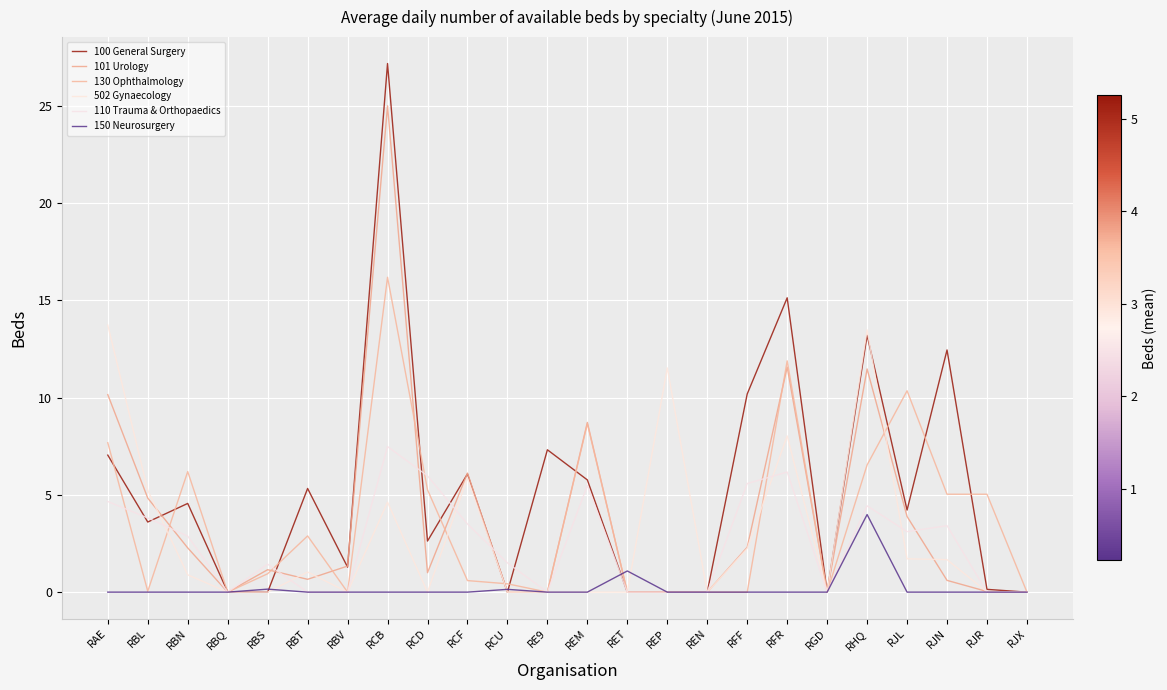

List the series in order of their peak value, highest first.

100 General Surgery, 101 Urology, 130 Ophthalmology, 502 Gynaecology, 110 Trauma & Orthopaedics, 150 Neurosurgery